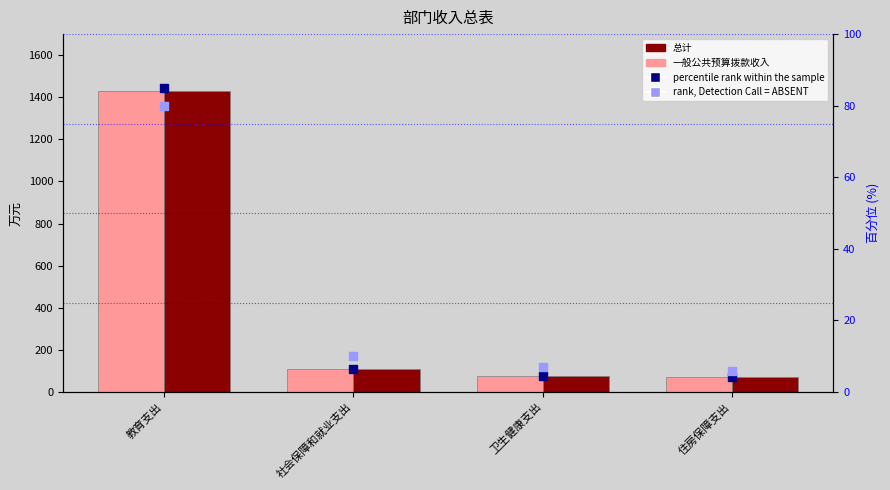

What is the total value across all series at 社会保障和就业支出?

233.6